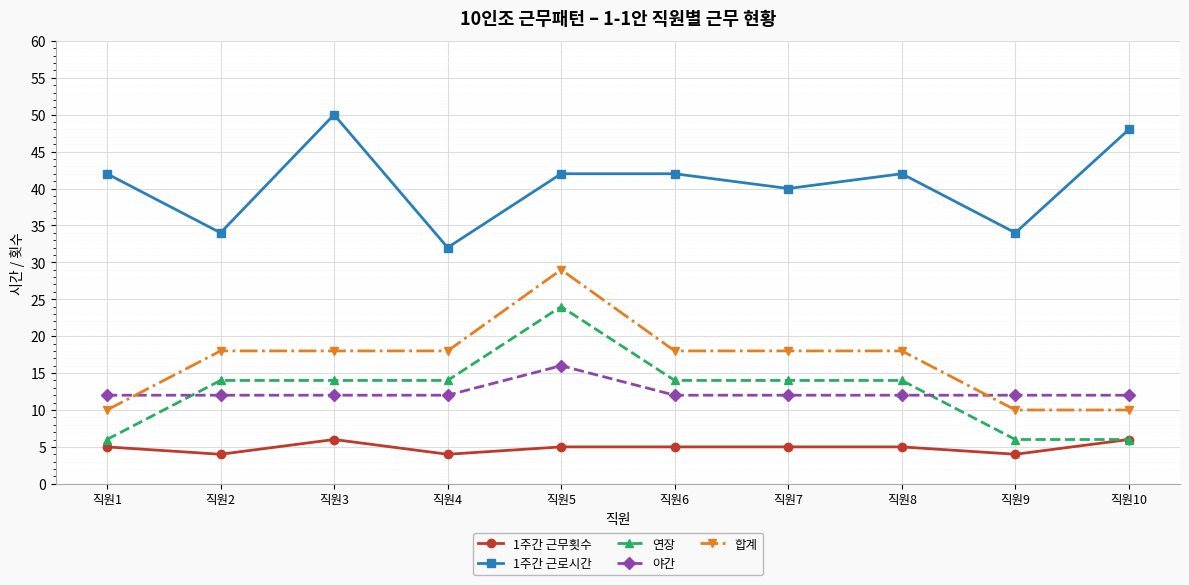

What is the maximum value for 연장?

24